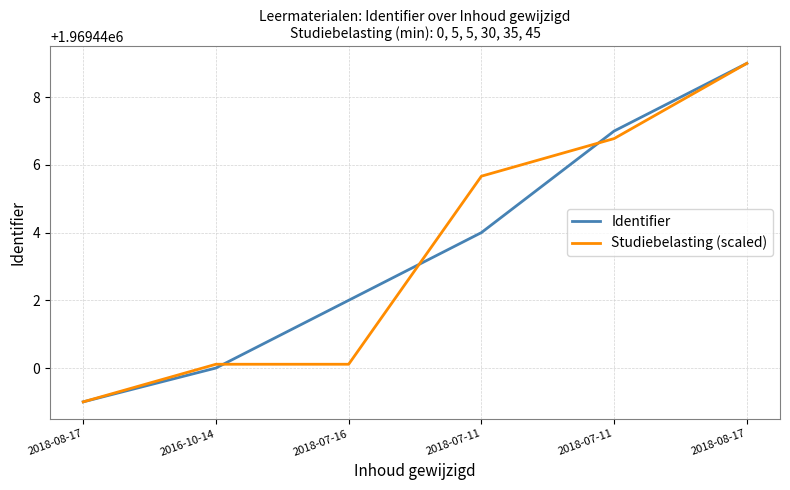

What is the label of the 5th point from the left?

2018-07-11